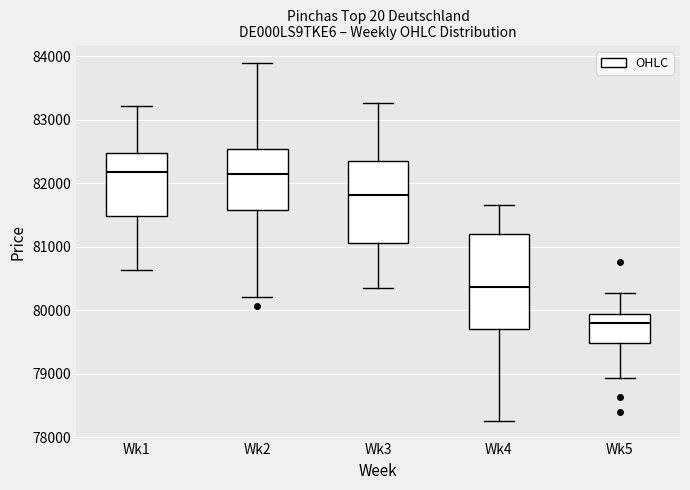

Where is the upper edge of the box for Wk1 on the y-axis? The values are not printed on the chart, so give them approximately, as read against the axis.

82500